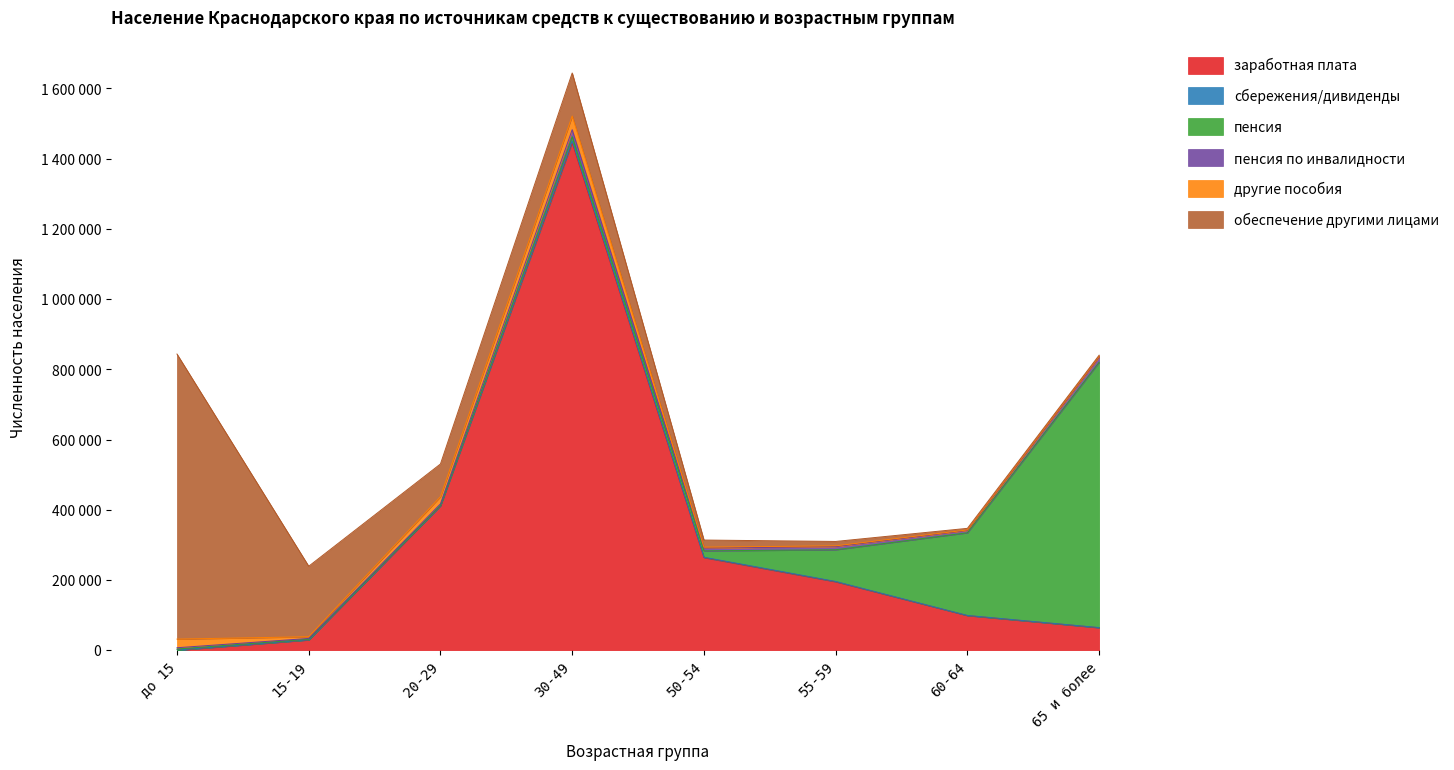

Reading right to left, what are all the values shown in this chart?

заработная плата: 64194	98737	195100	263925	1445617	410842	29481	18
сбережения/дивиденды: 402	453	884	1058	4392	974	290	640
пенсия: 755575	235367	90235	18118	12584	1167	1839	2856
пенсия по инвалидности: 15240	7000	9133	7752	19815	3968	2092	3699
другие пособия: 1642	1086	1960	2815	38848	20436	4861	24579
обеспечение другими лицами: 3166	4559	12572	20186	122570	93081	200745	811670